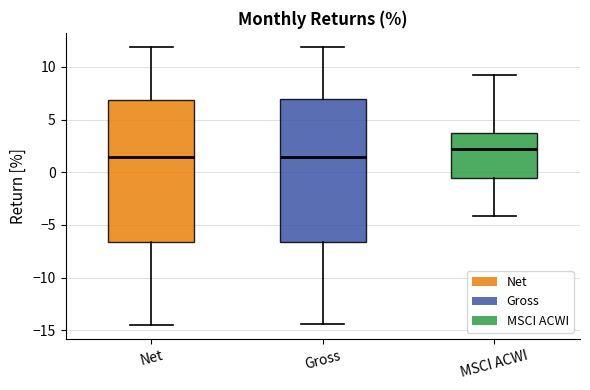

Reading left to right, transcribe this box plot: for each box, give where its median line is, the range the box spans, and where its two whiskers end, as read against the y-axis. The values are not printed on the chart, so give them approximately, as read against the axis.

Net: median 1.5, box -6.5 to 7.0, whiskers -14.5 to 12.0
Gross: median 1.5, box -6.5 to 7.0, whiskers -14.5 to 12.0
MSCI ACWI: median 2.0, box -0.5 to 3.5, whiskers -4.0 to 9.0